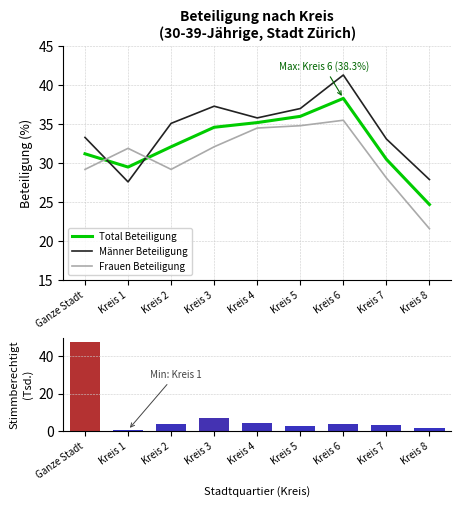

At which label does Stimmberechtigte (Tsd.) first exceed 3?

Ganze Stadt